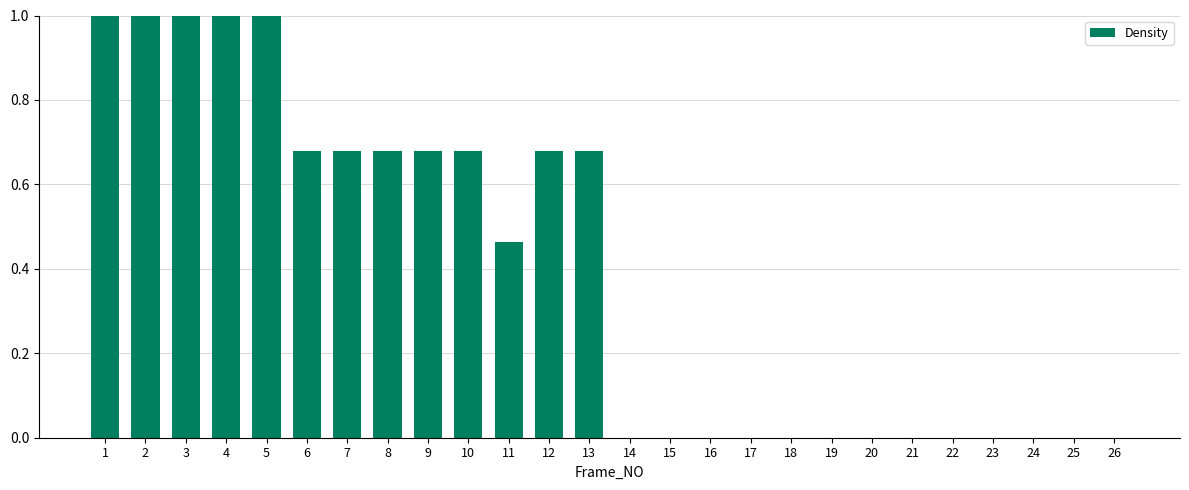

How many values are between 0 and 1?

26